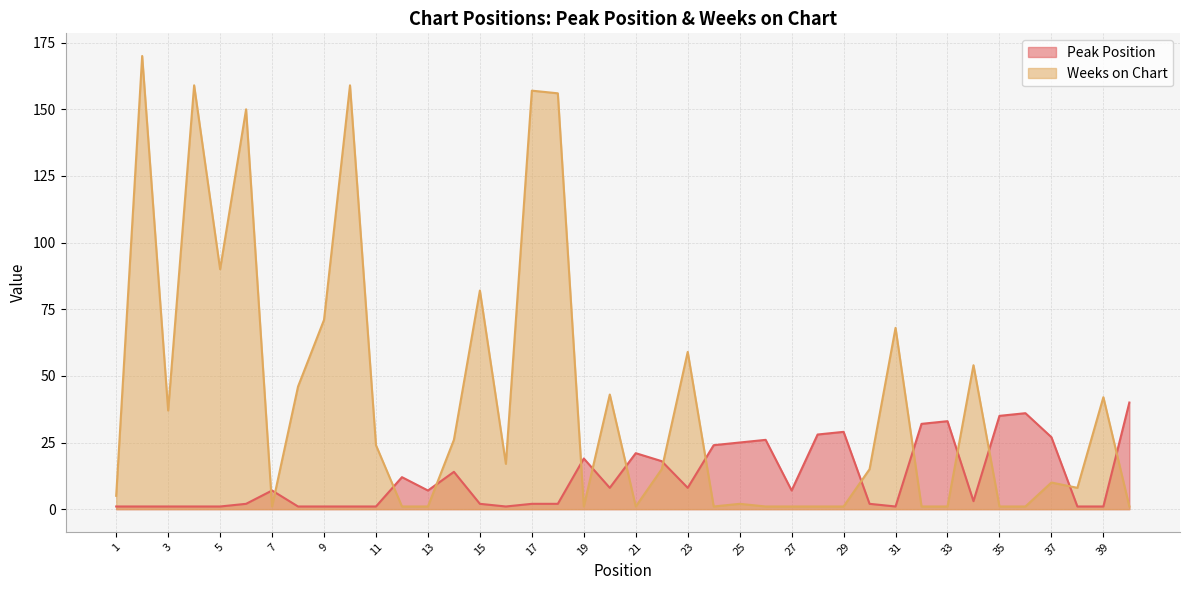

Where is the first local minimum for Weeks on Chart?

3